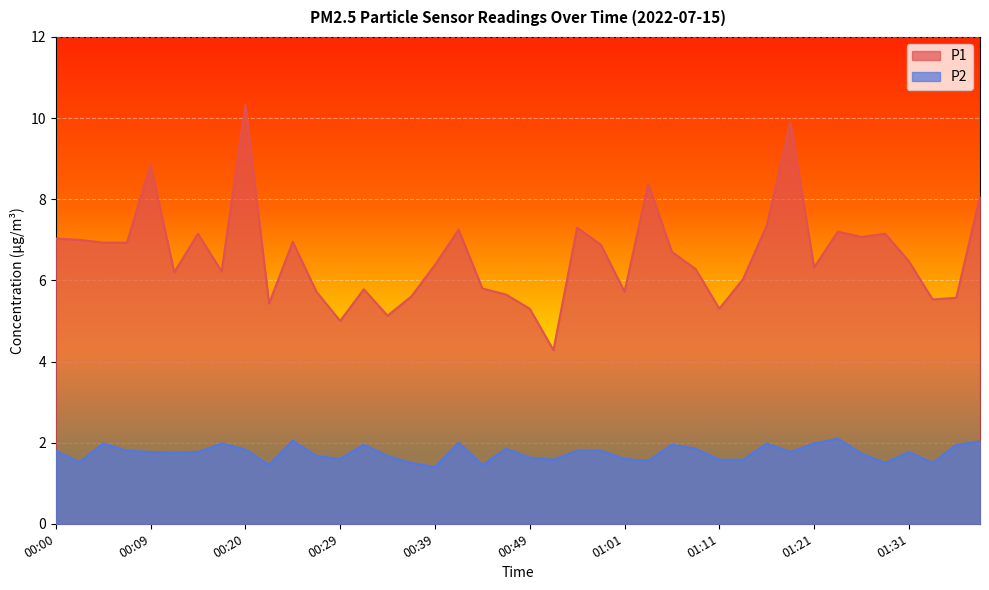

What is the label of the 31st point from the right?

00:22